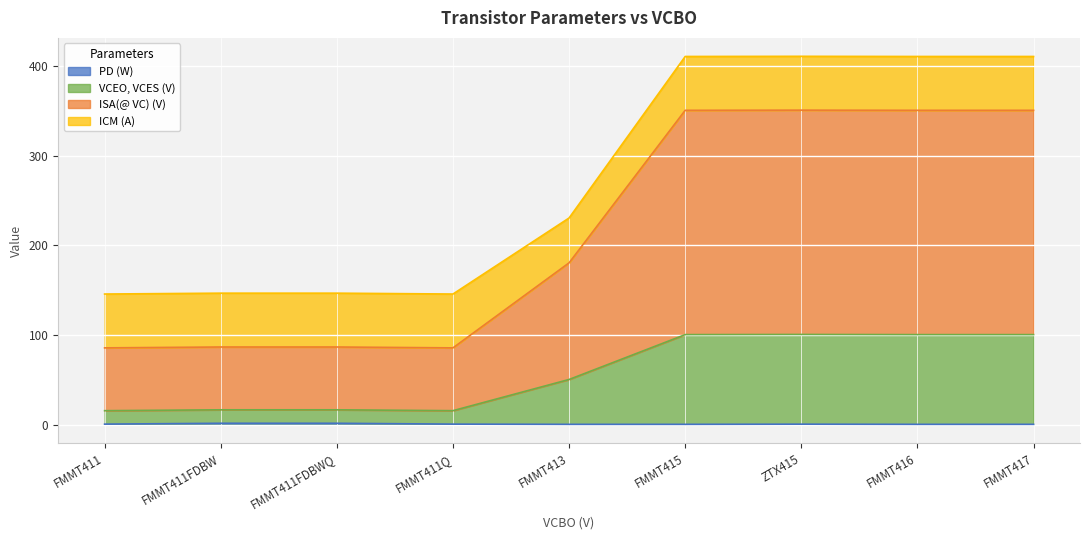

Does the chart display data point markers on the line(s)?

No